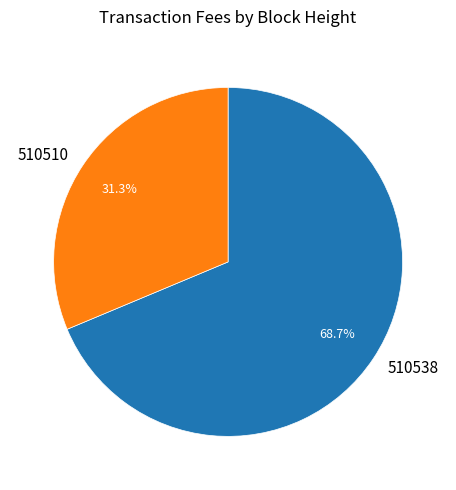

Which category has the biggest portion of the pie?

510538